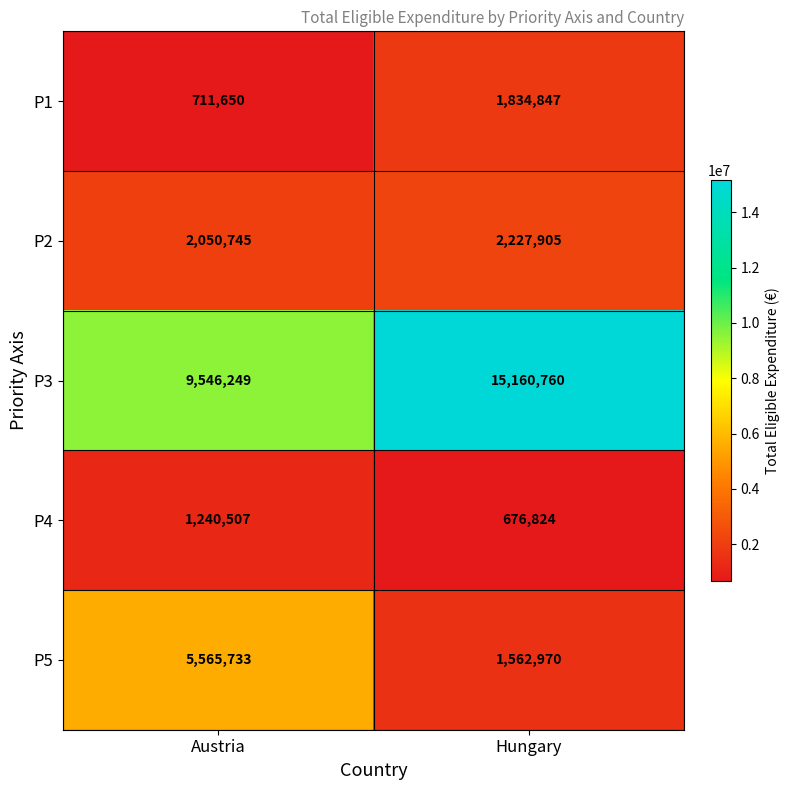

The P4 series shows 676824 at Hungary. True or false?

True